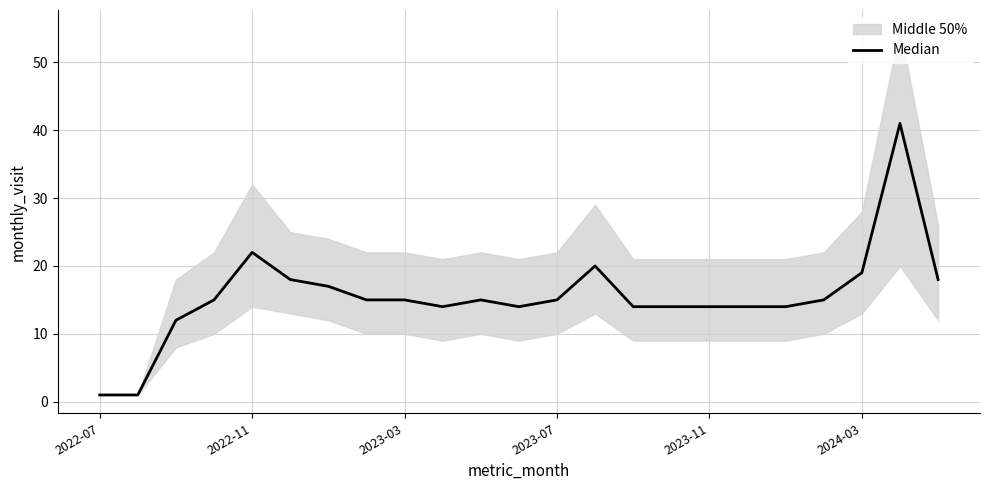

What is the difference between the maximum and minimum values?

40